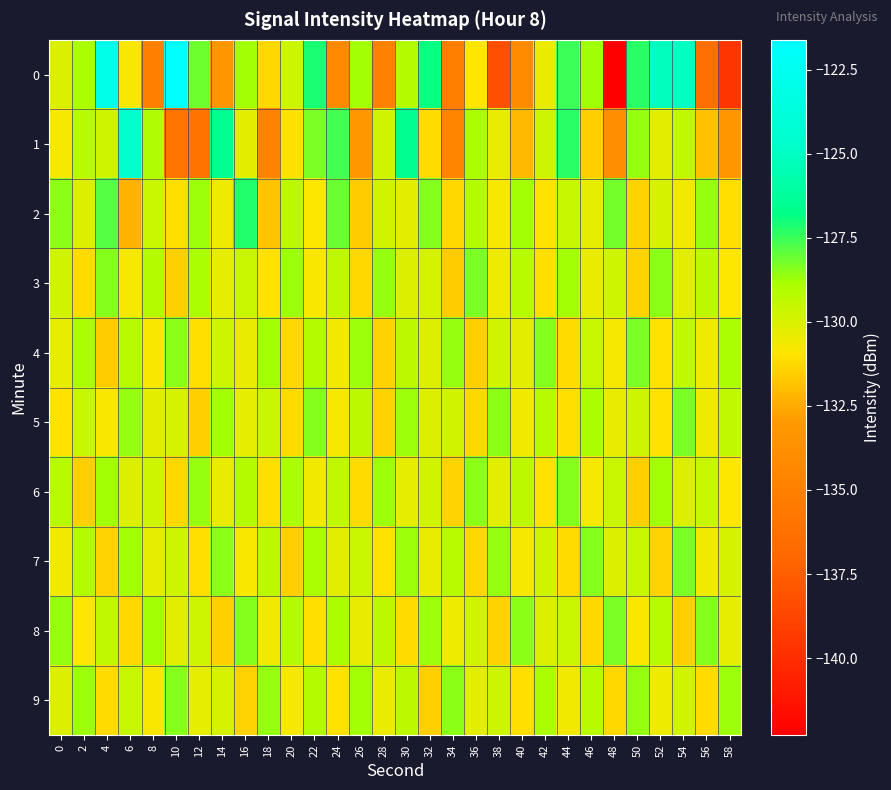

Between 2 and 6, which series saw the biggest shift?

1